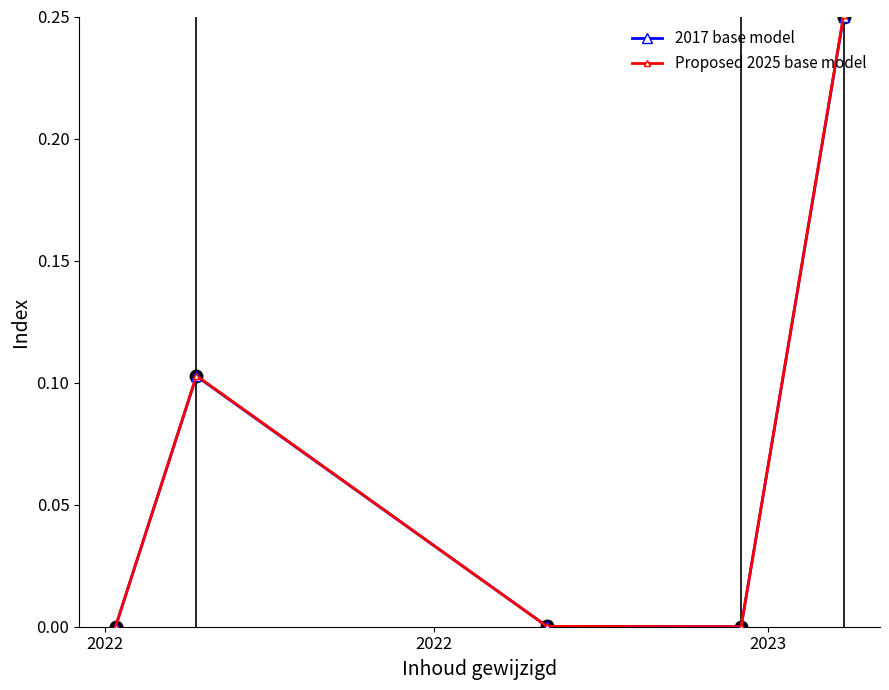

How many interior local peaks does the 2017 base model series have?

1